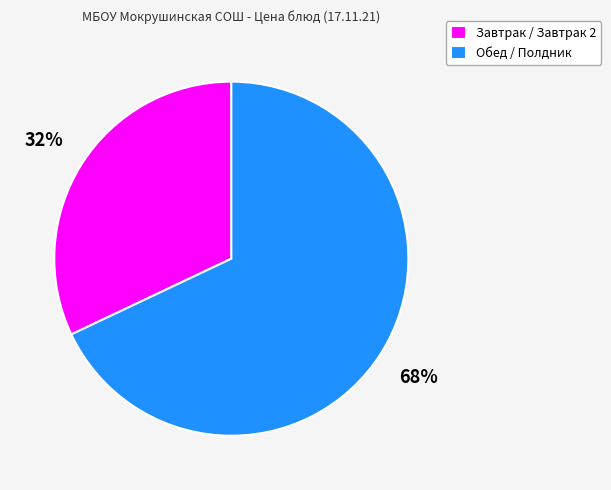

True or false: Обед / Полдник accounts for 68% of the total.

True